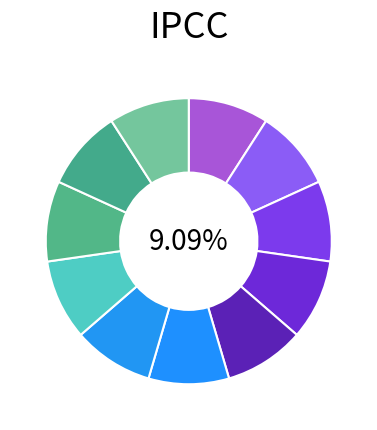

Count the number of slices in the pie.

11